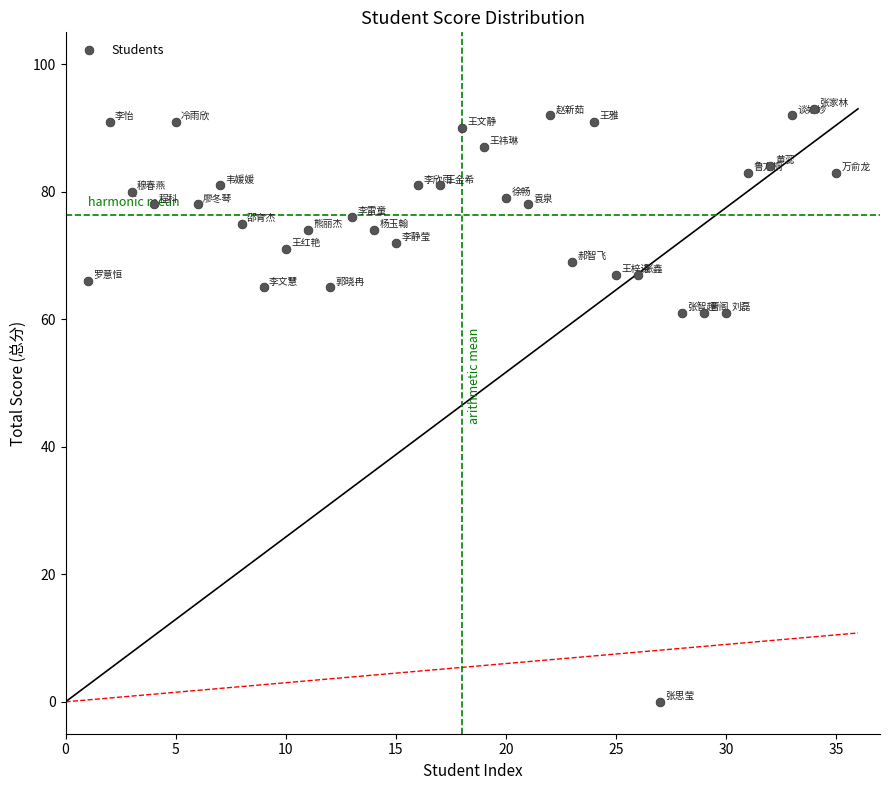

What is the range of X values (max minus min)?

34